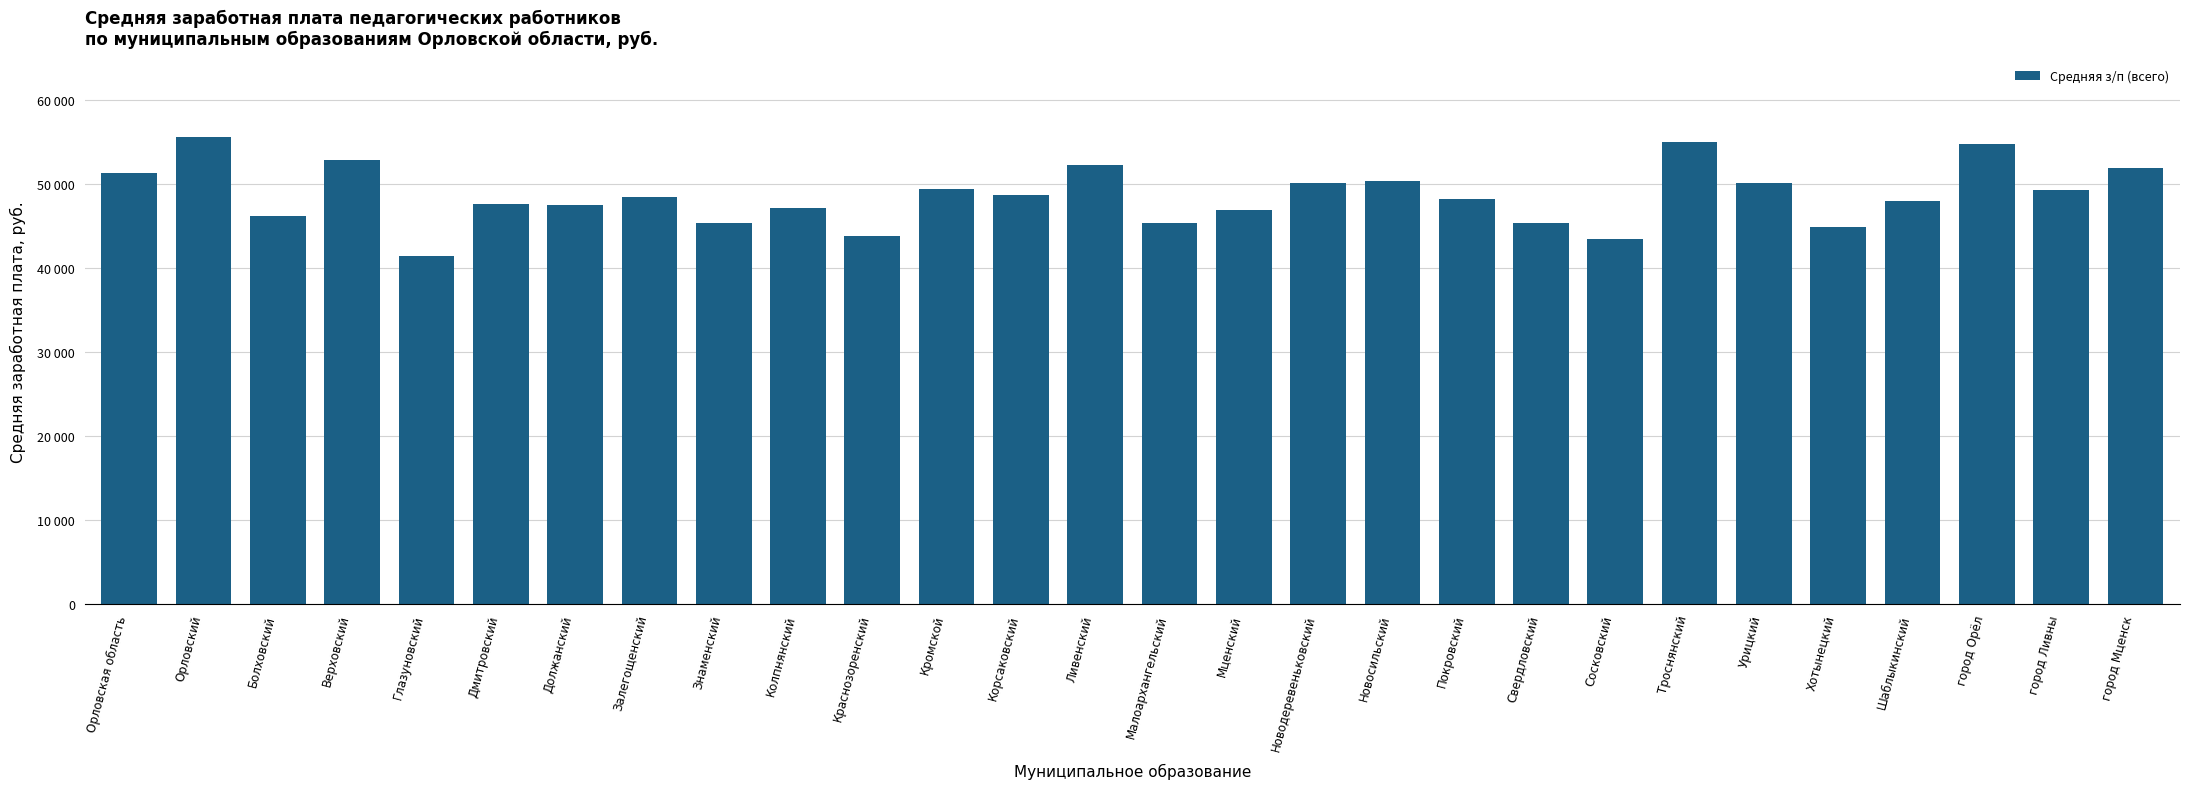

At which label is the value closest to 48491?

Залегощенский